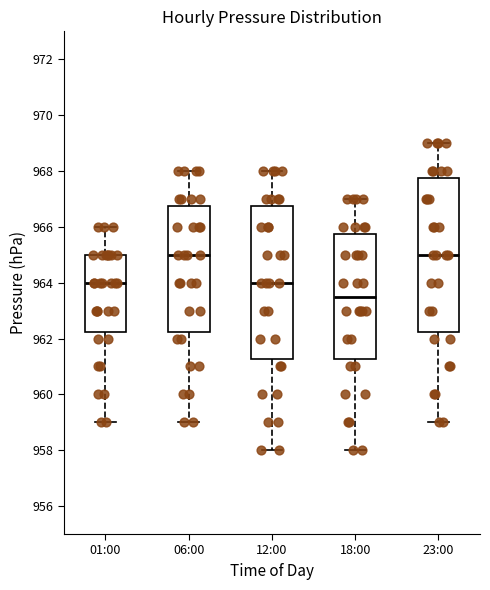

Where does the lower whisker of the box for 06:00 end on the y-axis? The values are not printed on the chart, so give them approximately, as read against the axis.

959.0